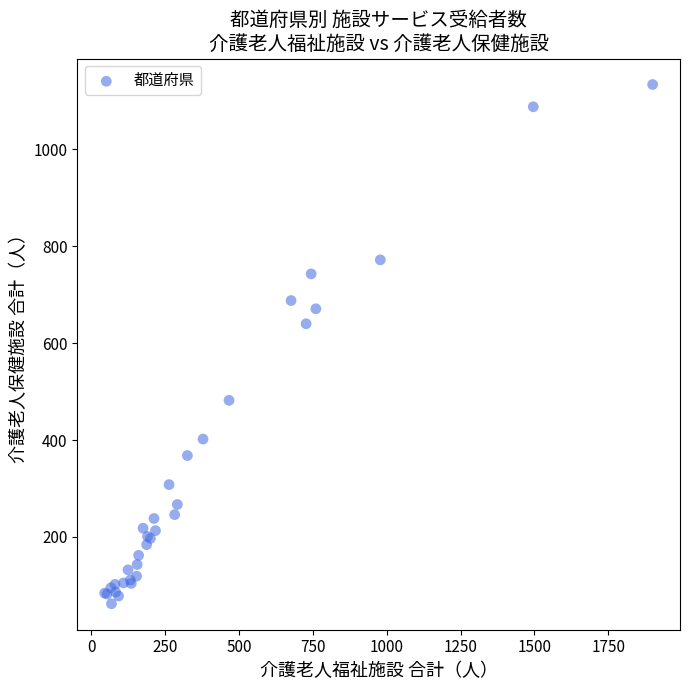

What Y value in the scatter plot is closest to 598?

640